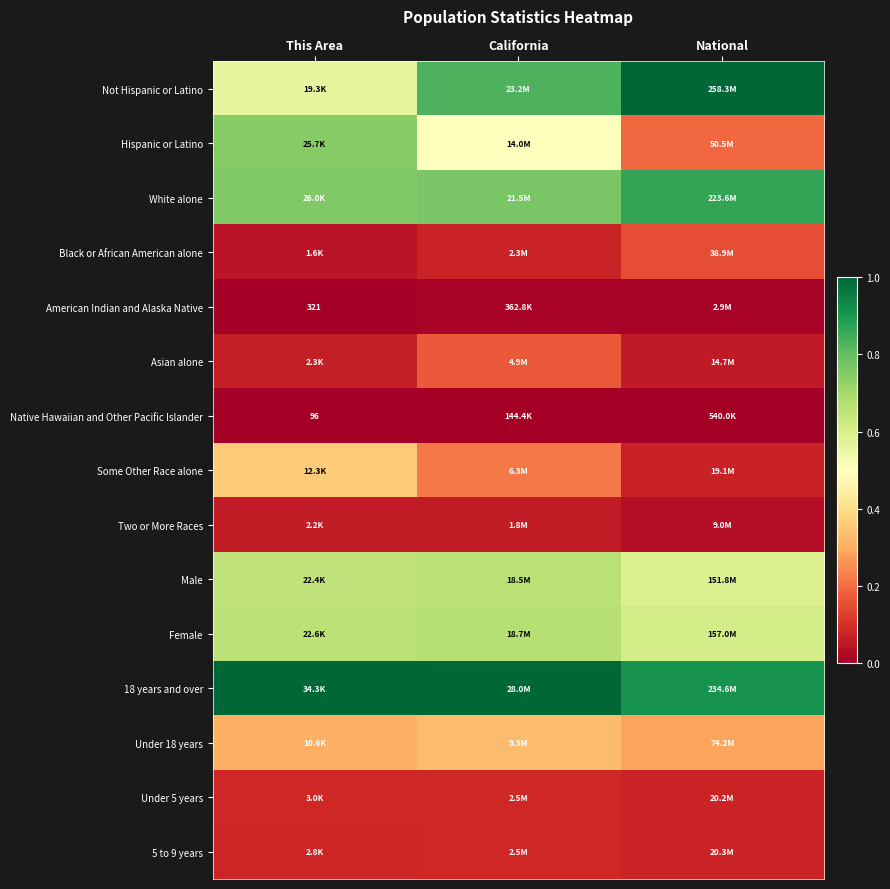

What is the approximate value of Hispanic or Latino at National?

0.2